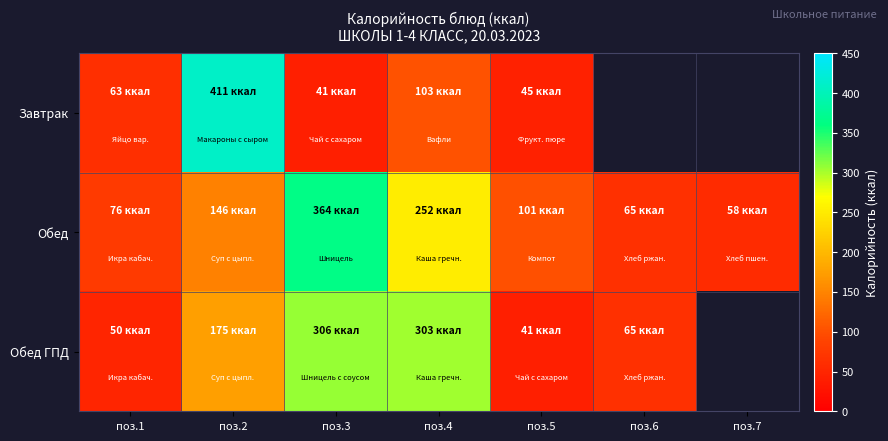

Rank the series by their average value, from lowest to highest.

Завтрак, Обед, Обед ГПД